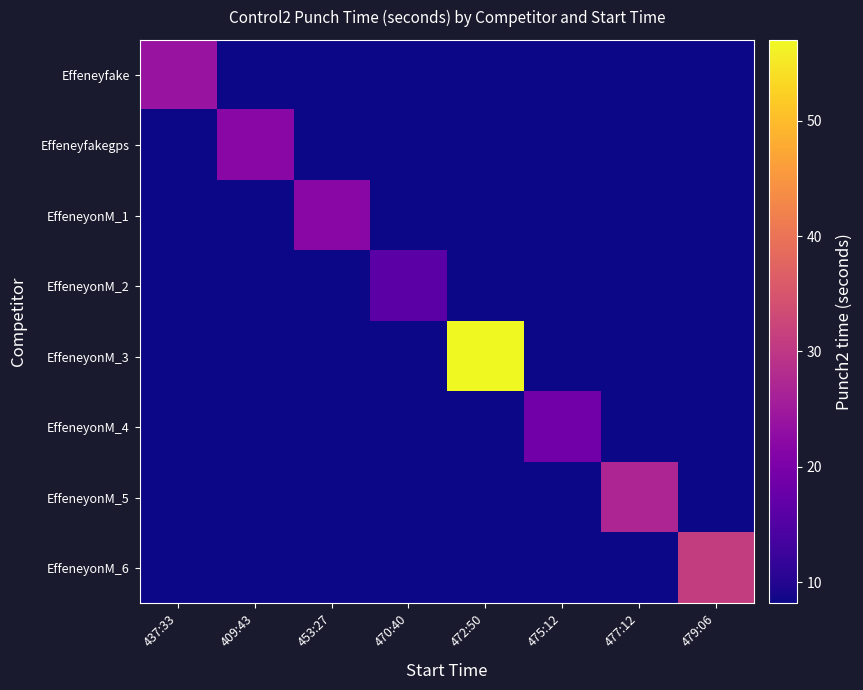

What is the difference between the highest and lowest values at 409:43?

13.8